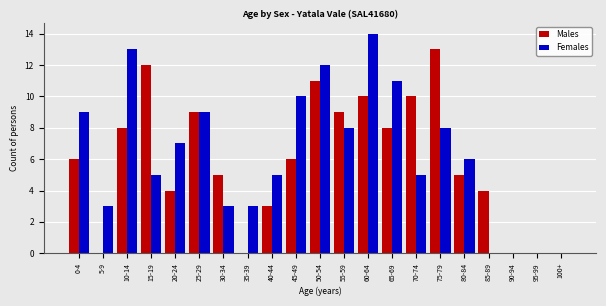

The Females series shows -9 at 90-94. True or false?

False